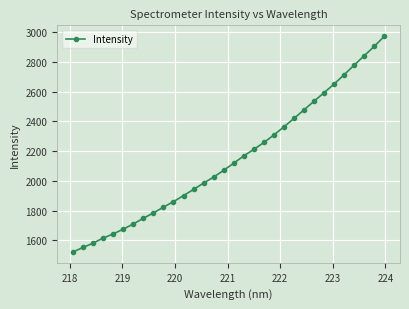

What is the value of the 3rd point from the left?

1581.1